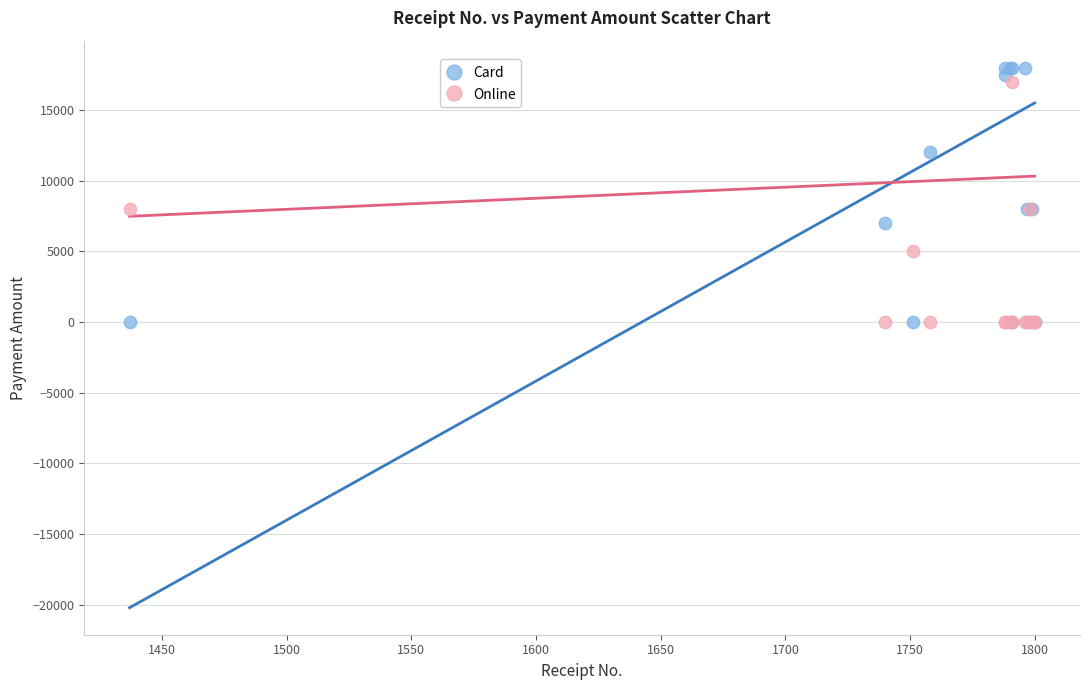

What is the X range (max minus min) for the scatter plot?

363